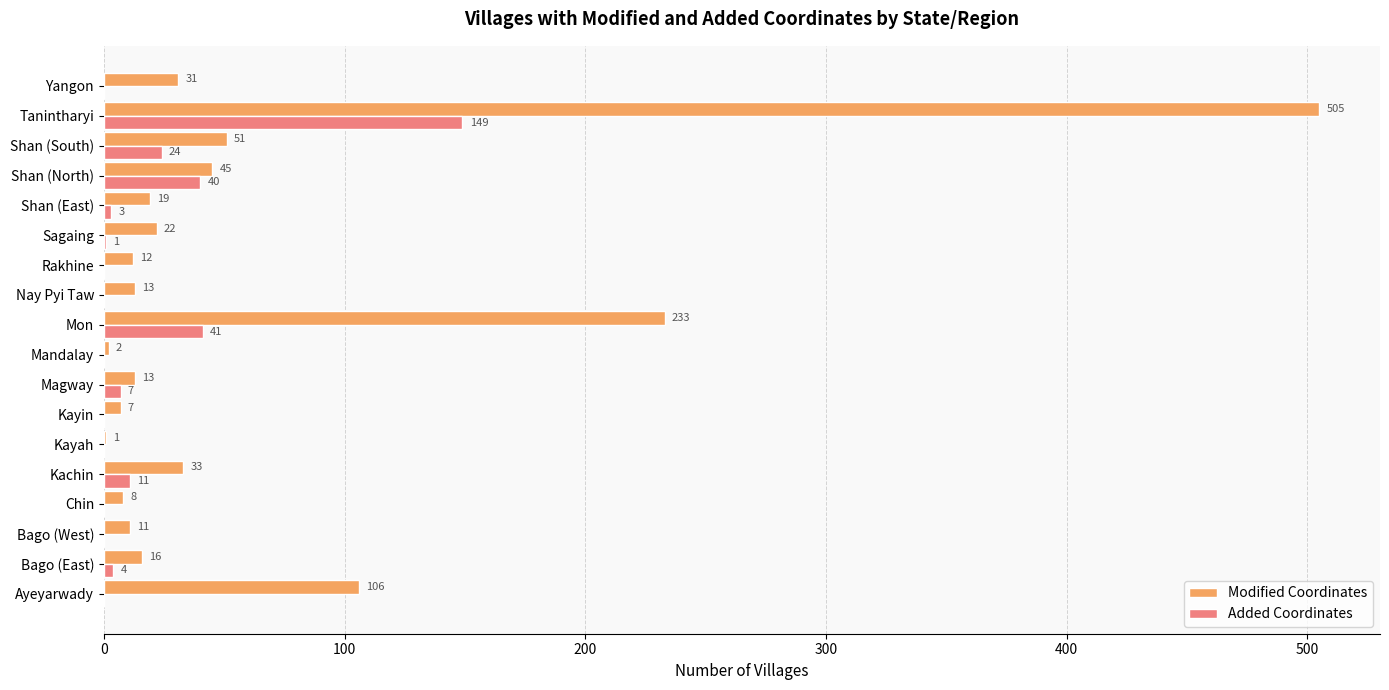

Is the value of Added Coordinates at Ayeyarwady greater than the value of Modified Coordinates at Kayin?

No